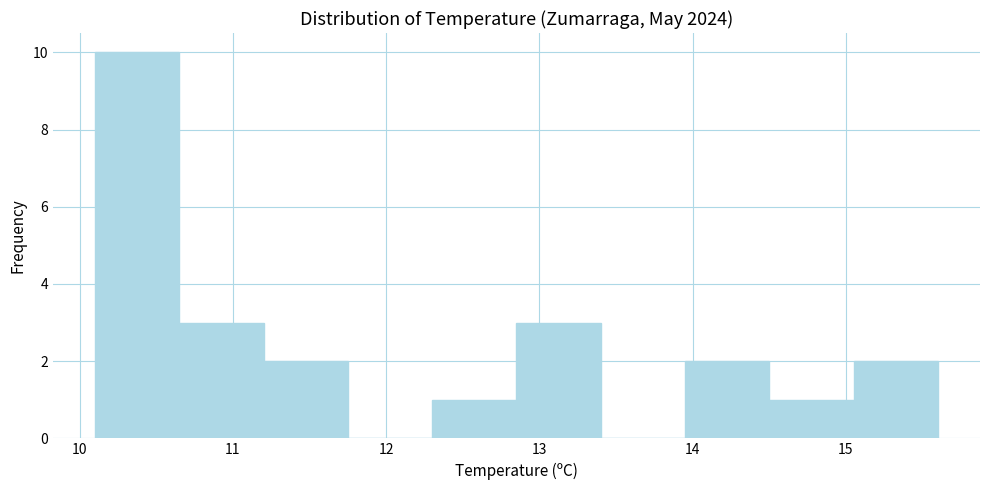

What is the height of the bar covering 12.85 to 13.40 on the x-axis? Neither the bar edges nor the heights are printed on the chart, so give them approximately, as read against the axes.

3